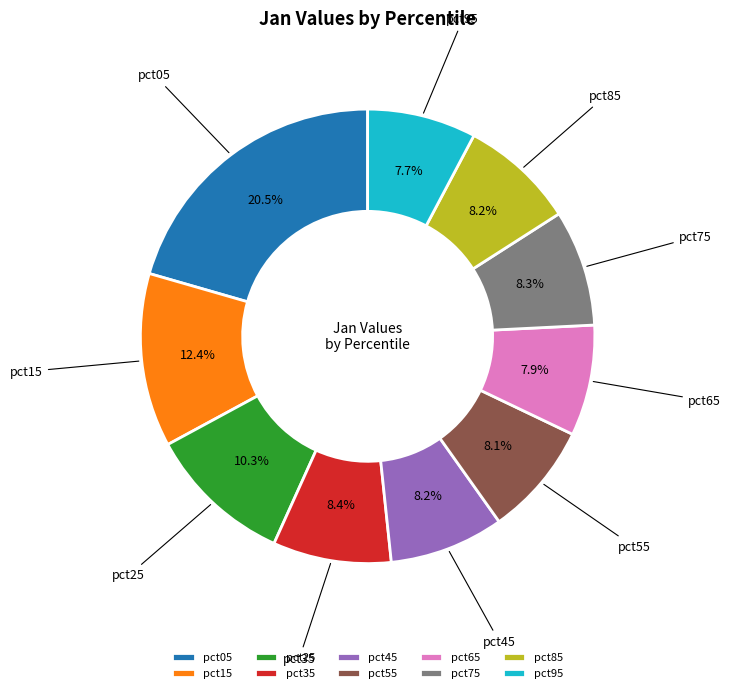

The pct25 slice represents 1% of the pie. True or false?

False